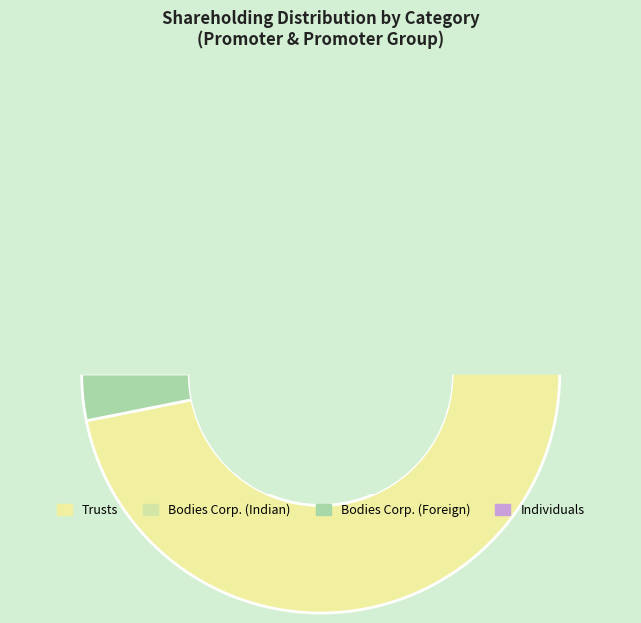

Combined, do Trusts and Bodies Corporate (Indian) account for over 50%?

Yes